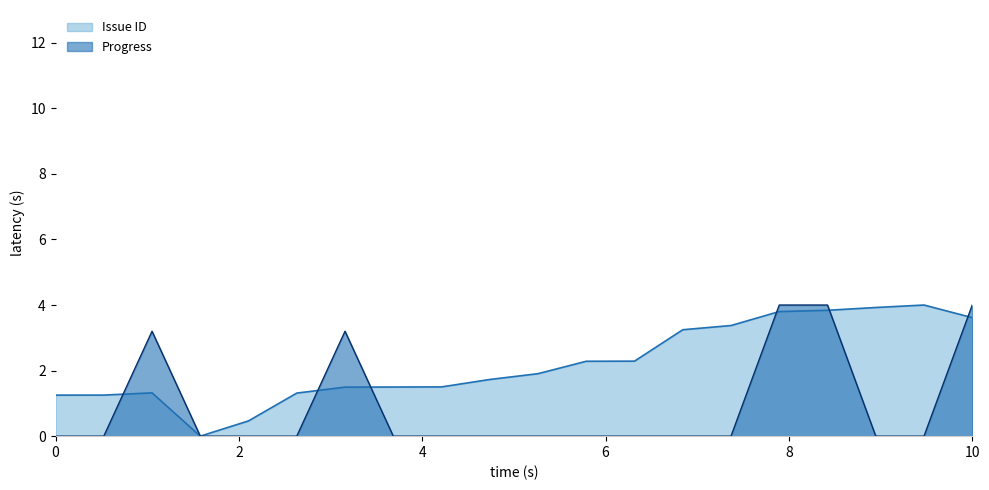

Reading left to right, extract all data points from this chart.

Issue ID: 1.3	1.3	1.3	0.0	0.5	1.3	1.5	1.5	1.5	1.7	1.9	2.3	2.3	3.2	3.4	3.8	3.8	3.9	4.0	3.6
Progress: 0.0	0.0	3.2	0.0	0.0	0.0	3.2	0.0	0.0	0.0	0.0	0.0	0.0	0.0	0.0	4.0	4.0	0.0	0.0	4.0